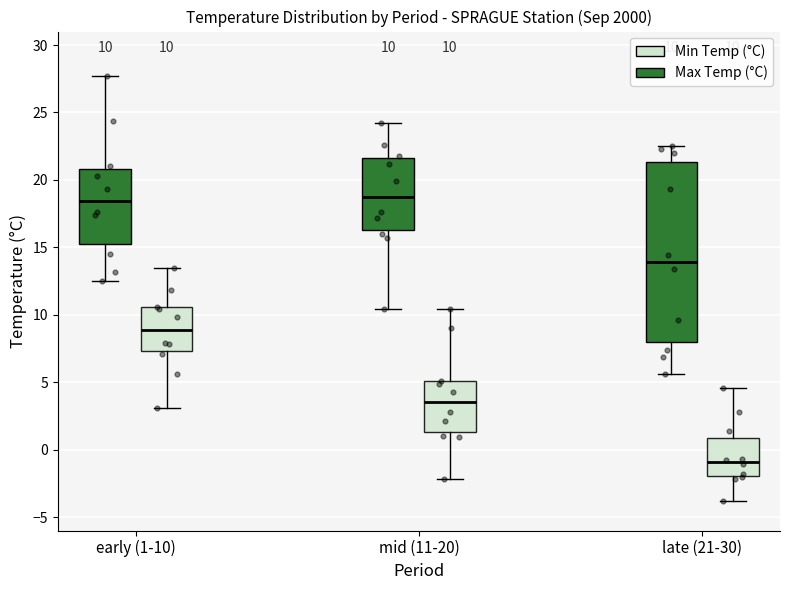

Which box is the tallest, from its lower edge to its upper edge?

late (21-30) (Max Temp (°C))